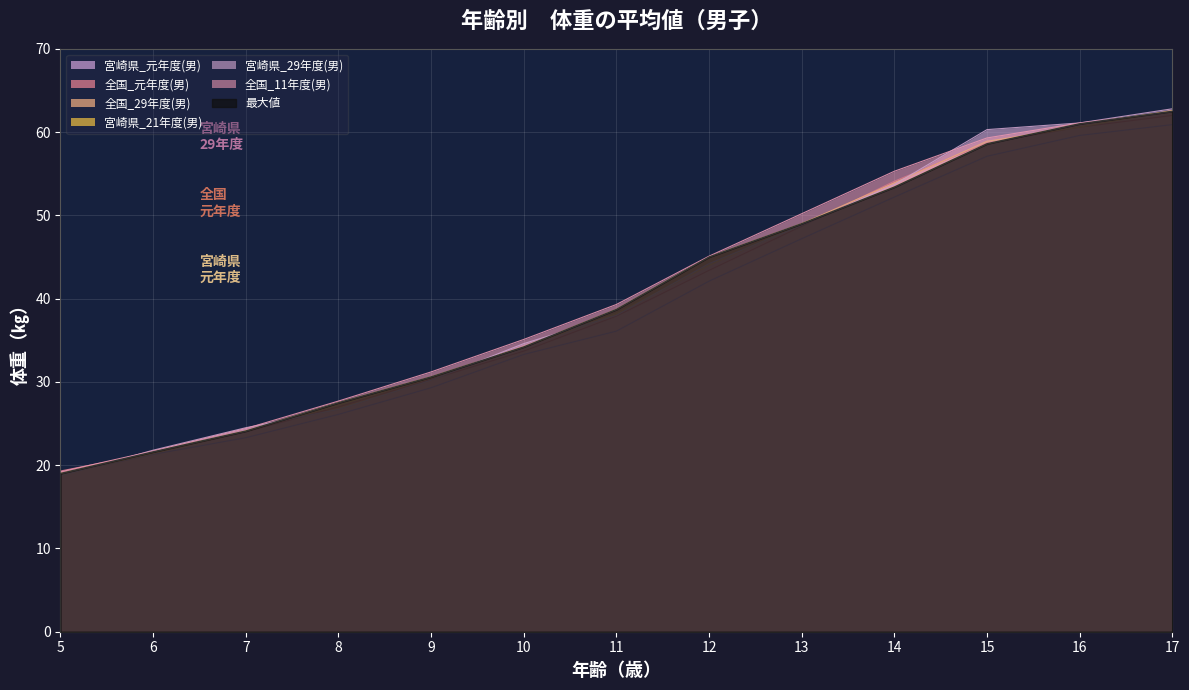

What is the total value across all series at 13?

292.9